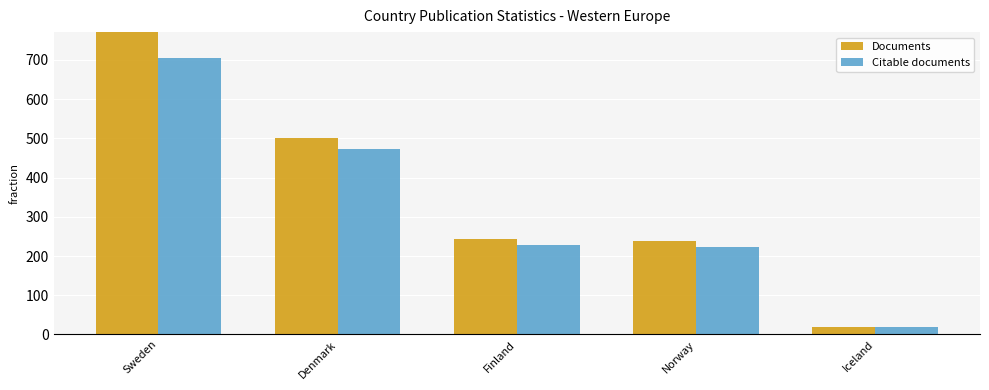

True or false: Documents has a value of 771 at Sweden.

True